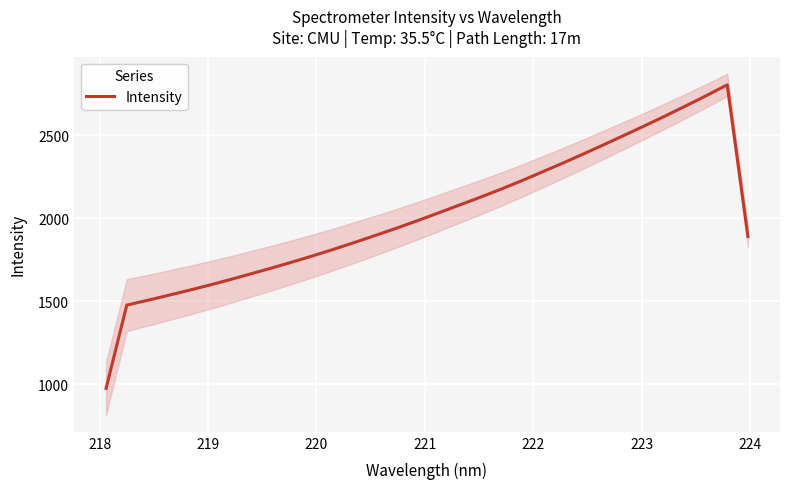

What is the maximum value for Intensity?

2804.5